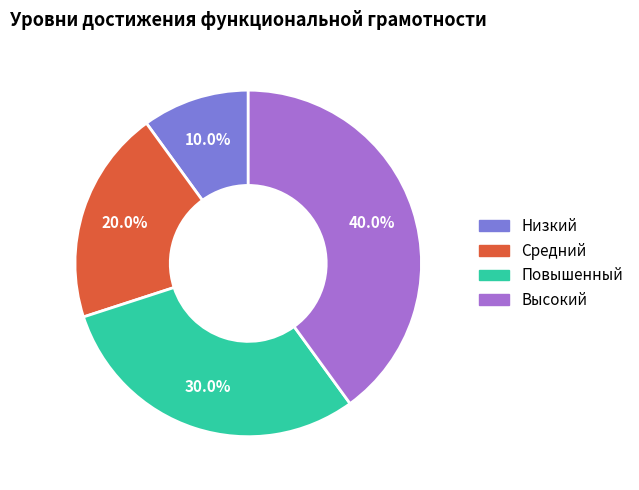

Rank the categories by value from highest to lowest.

Высокий, Повышенный, Средний, Низкий